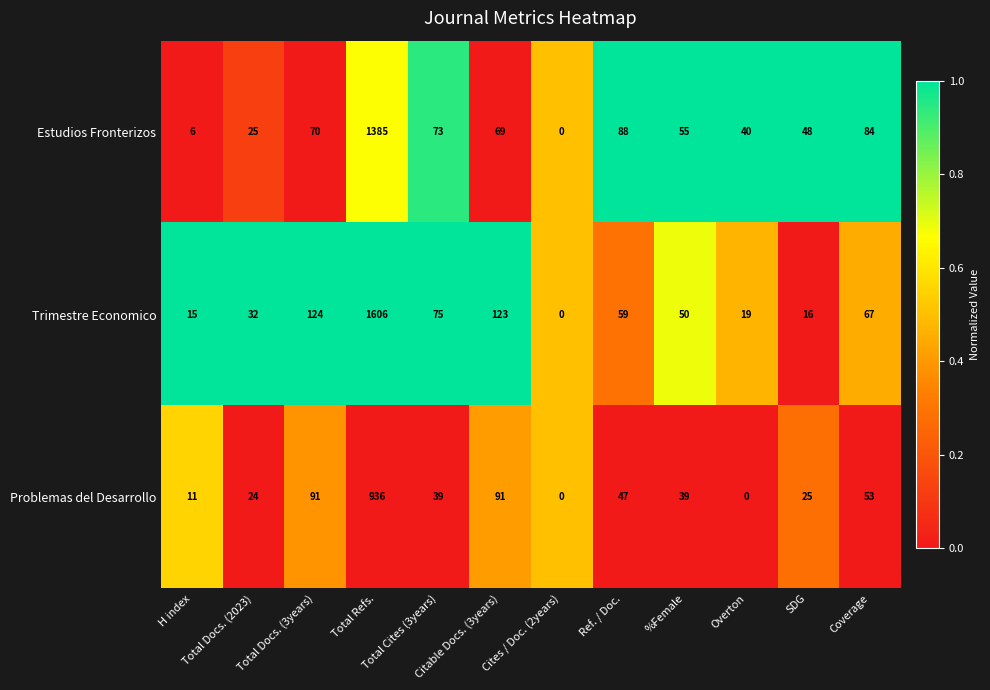

What is the difference between the maximum and minimum values in the Estudios Fronterizos series?

1385